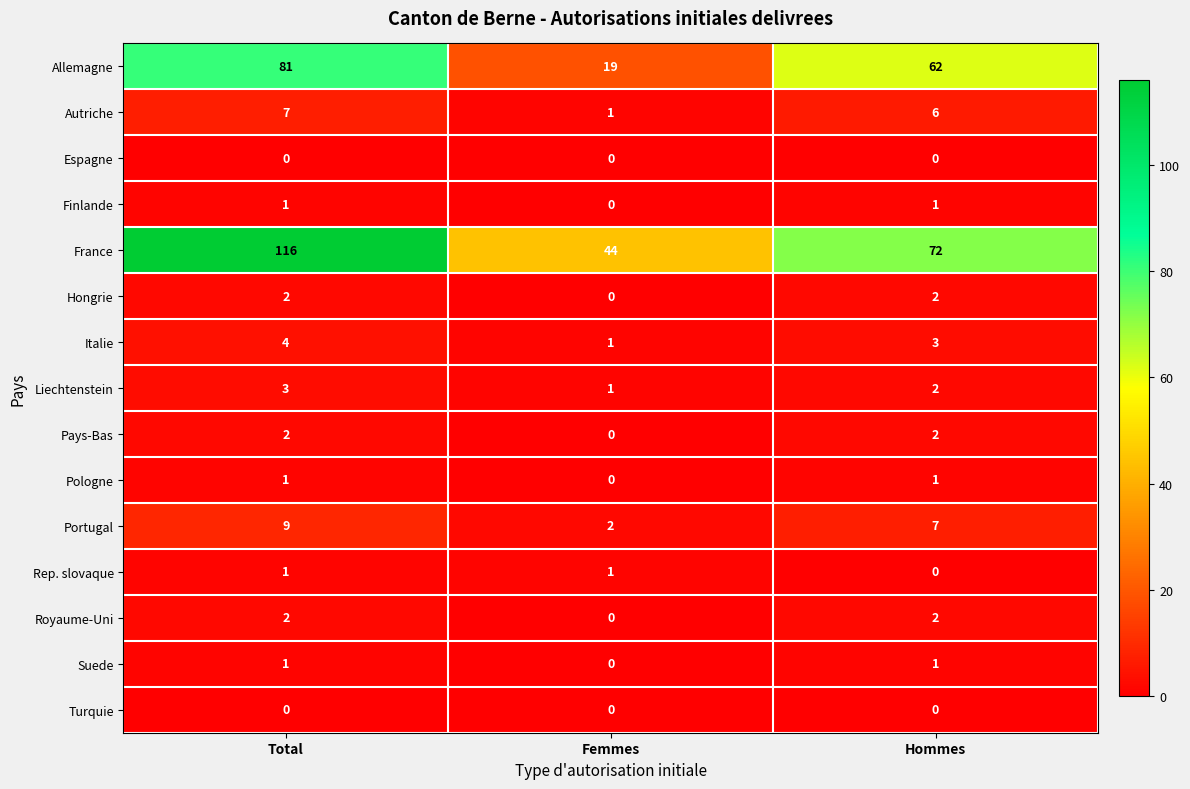

At how many categories does at least one series exceed 0?

3